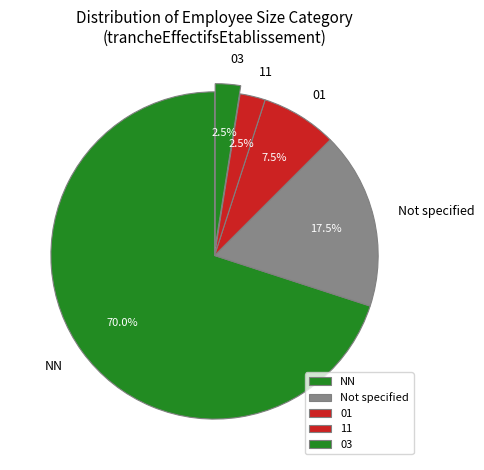

Which slice is the largest?

NN